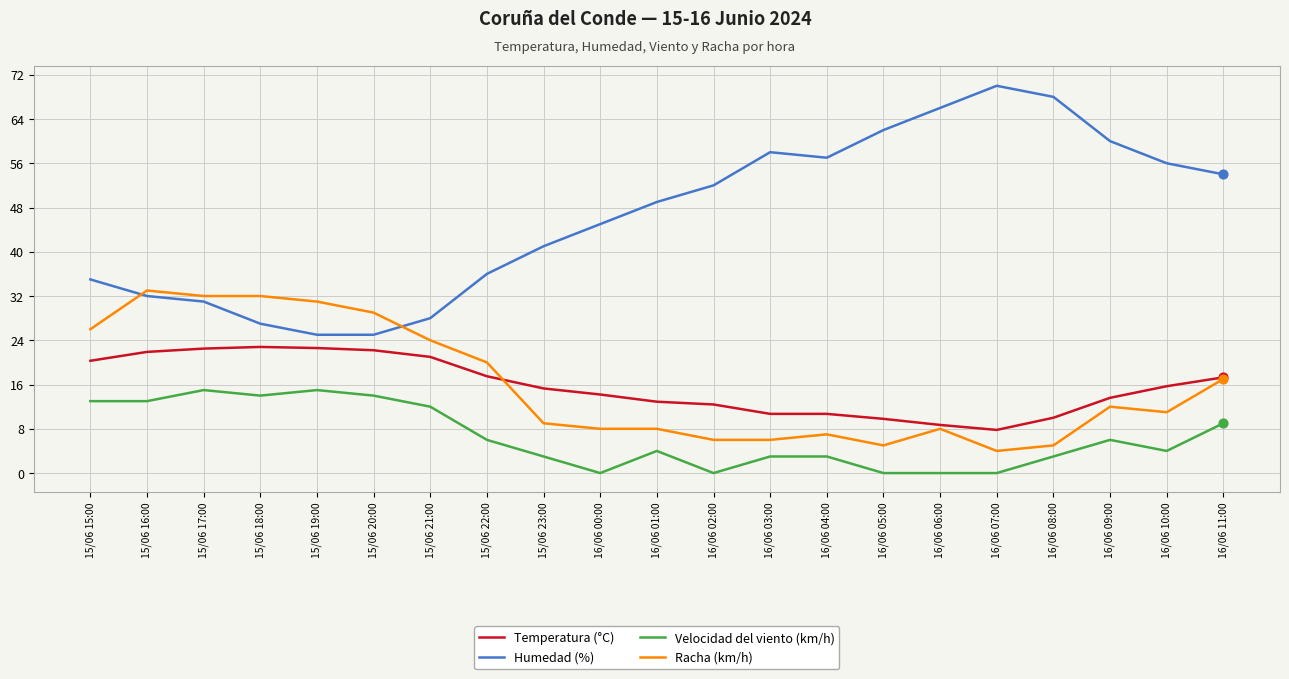

What is the total value across all series at 16/06 09:00?

91.6